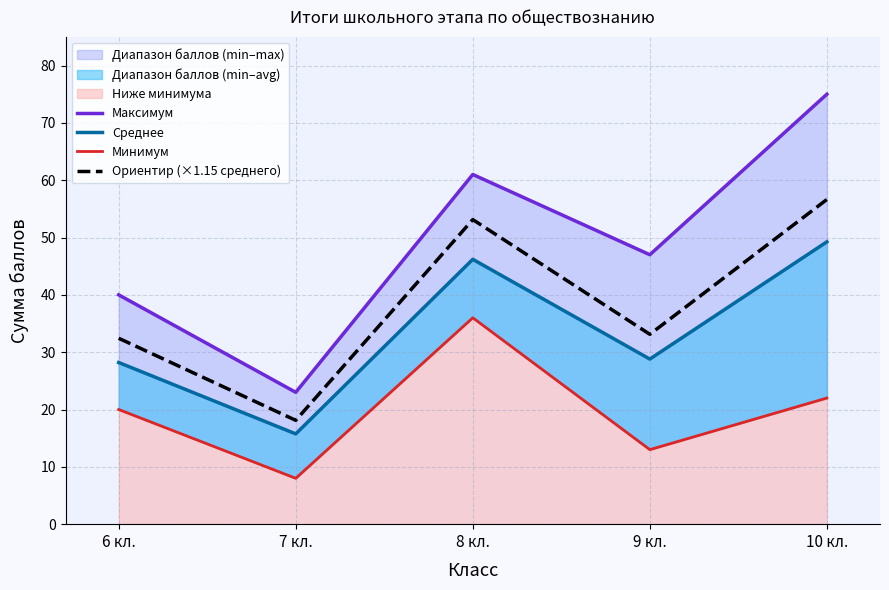

At how many categories does at least one series exceed 57?

2